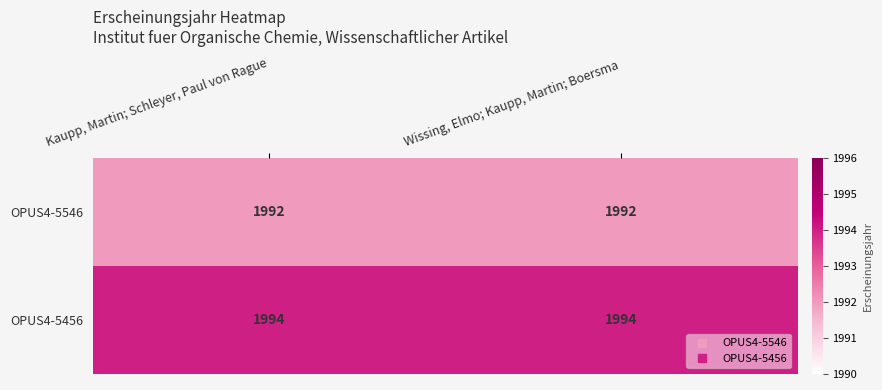

What is the maximum value for OPUS4-5456?

1994